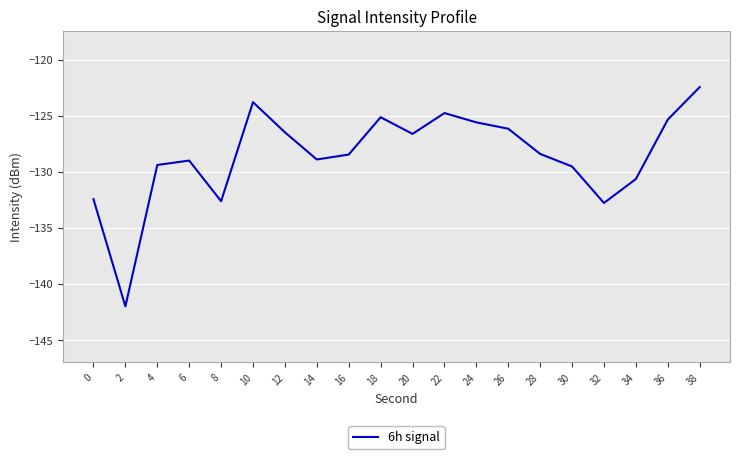

The value at 24 is -45.0. True or false?

False